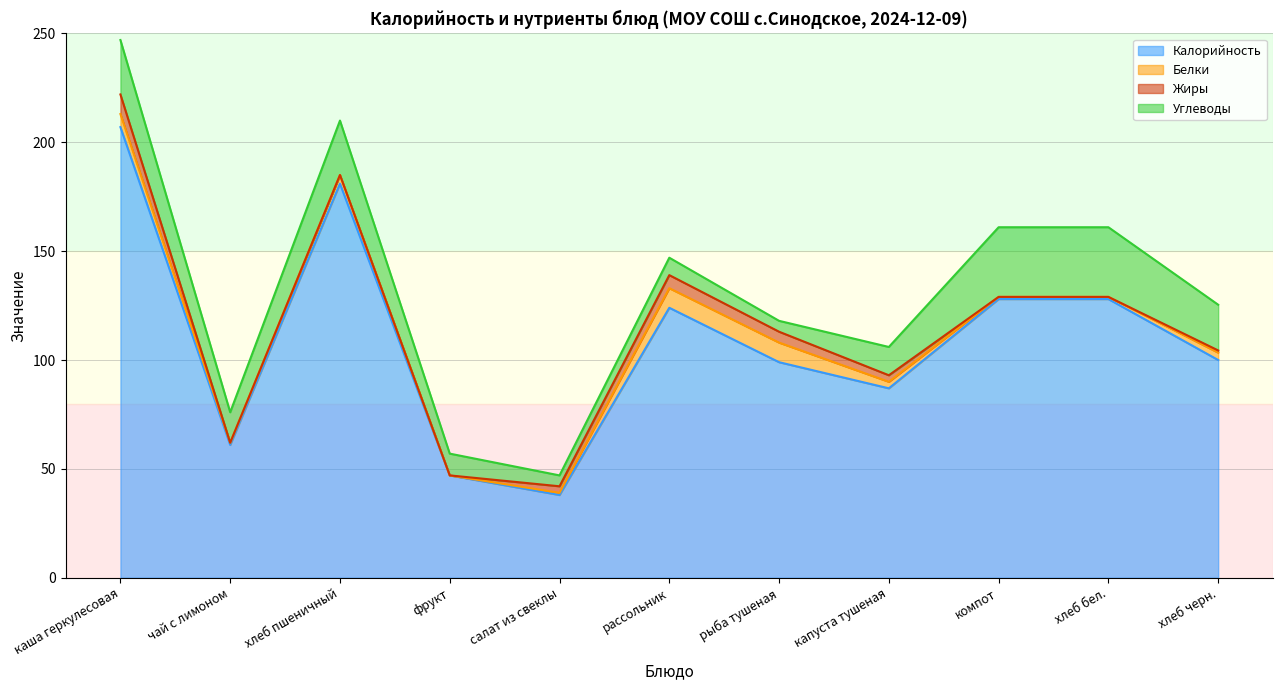

Where is Калорийность nearest to the value 122?

рассольник